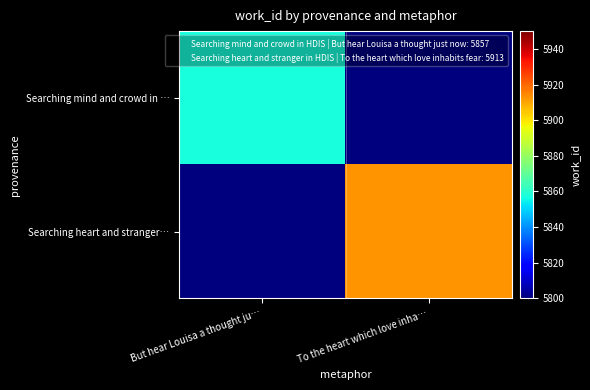

Which series changed the most between But hear Louisa a thought ju… and To the heart which love inha…?

Searching heart and stranger…